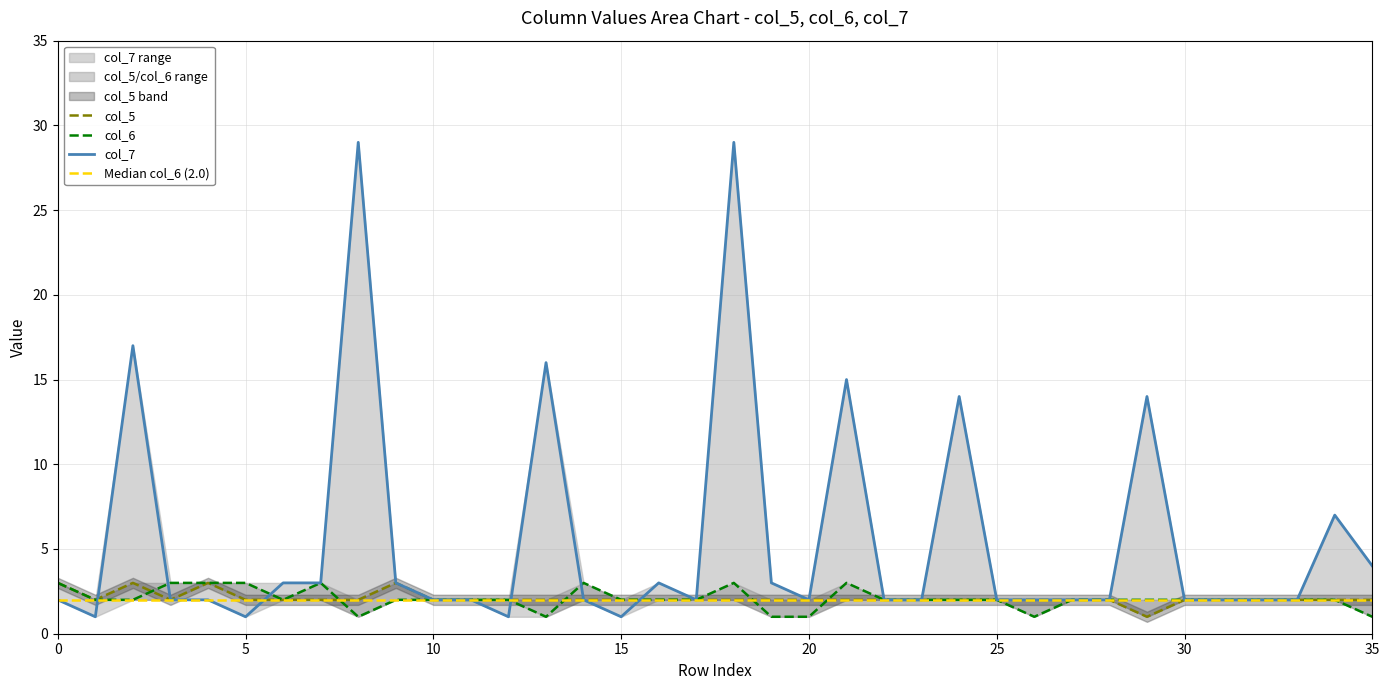

True or false: col_7 has more than 2 points higher than both neighbors.

True